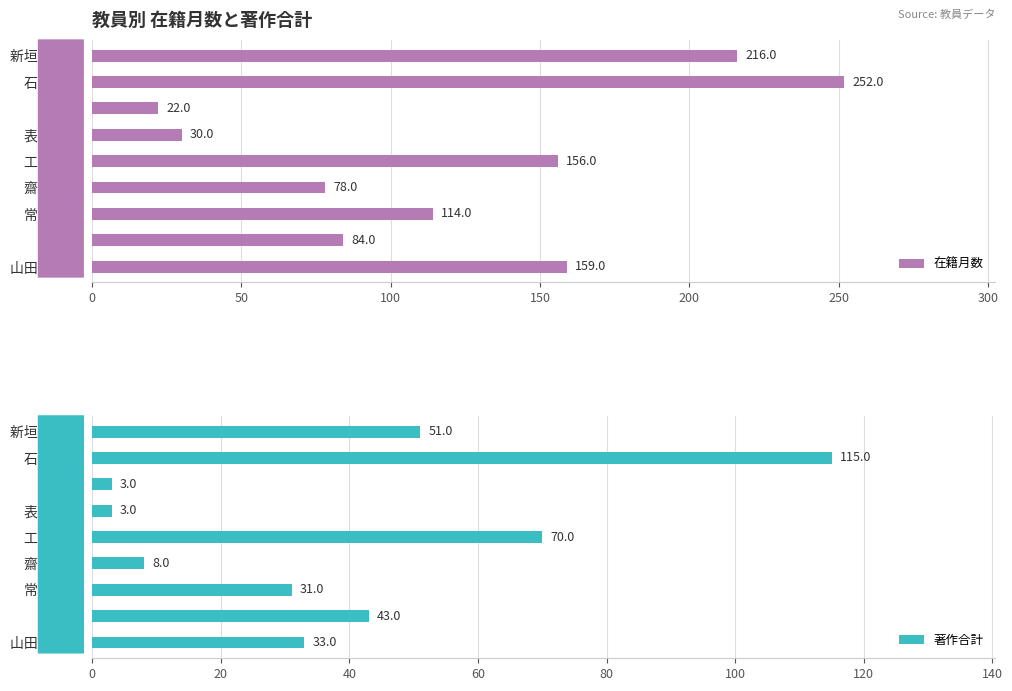

What is the lowest value of the 在籍月数 series?

22